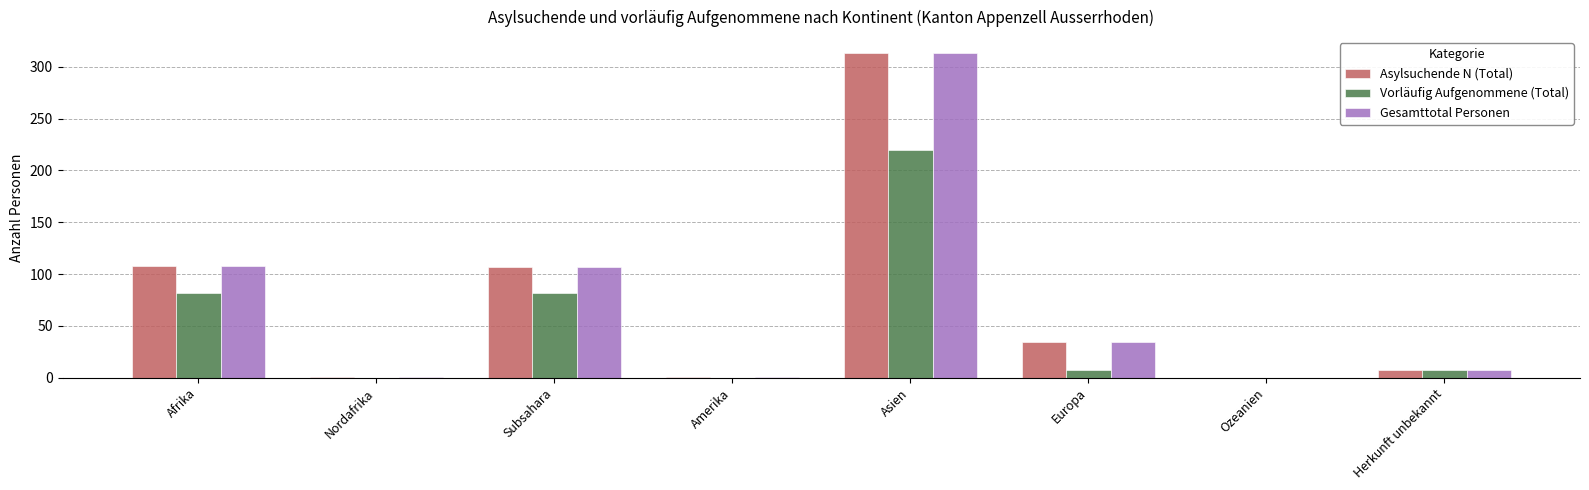

Which label corresponds to the largest value in the chart?

Asien